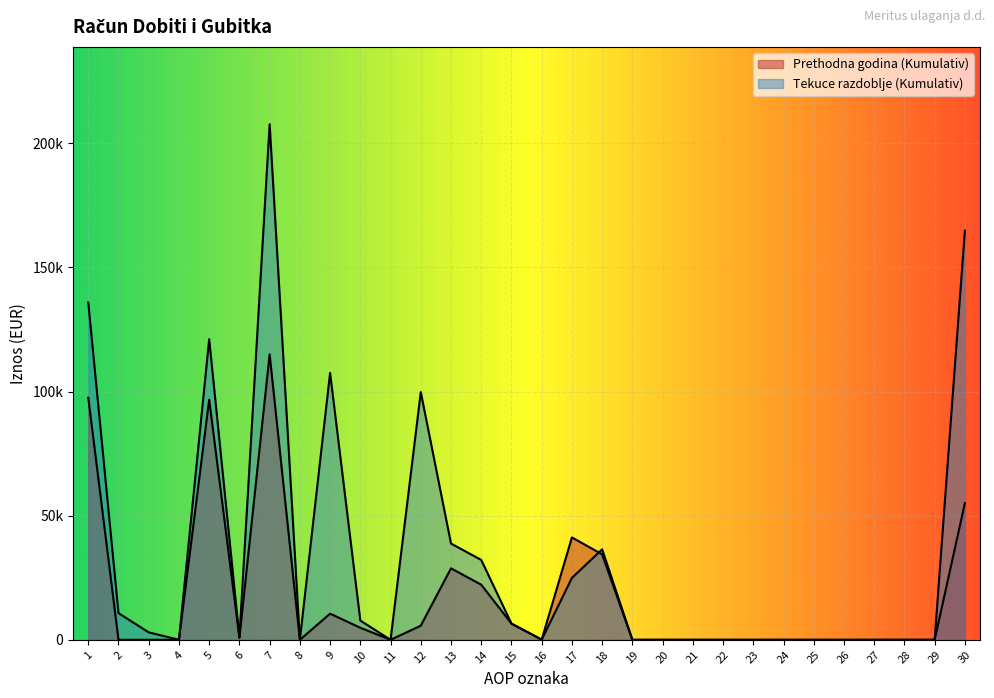

Read the Prethodna godina (Kumulativ) value at 12.

5679